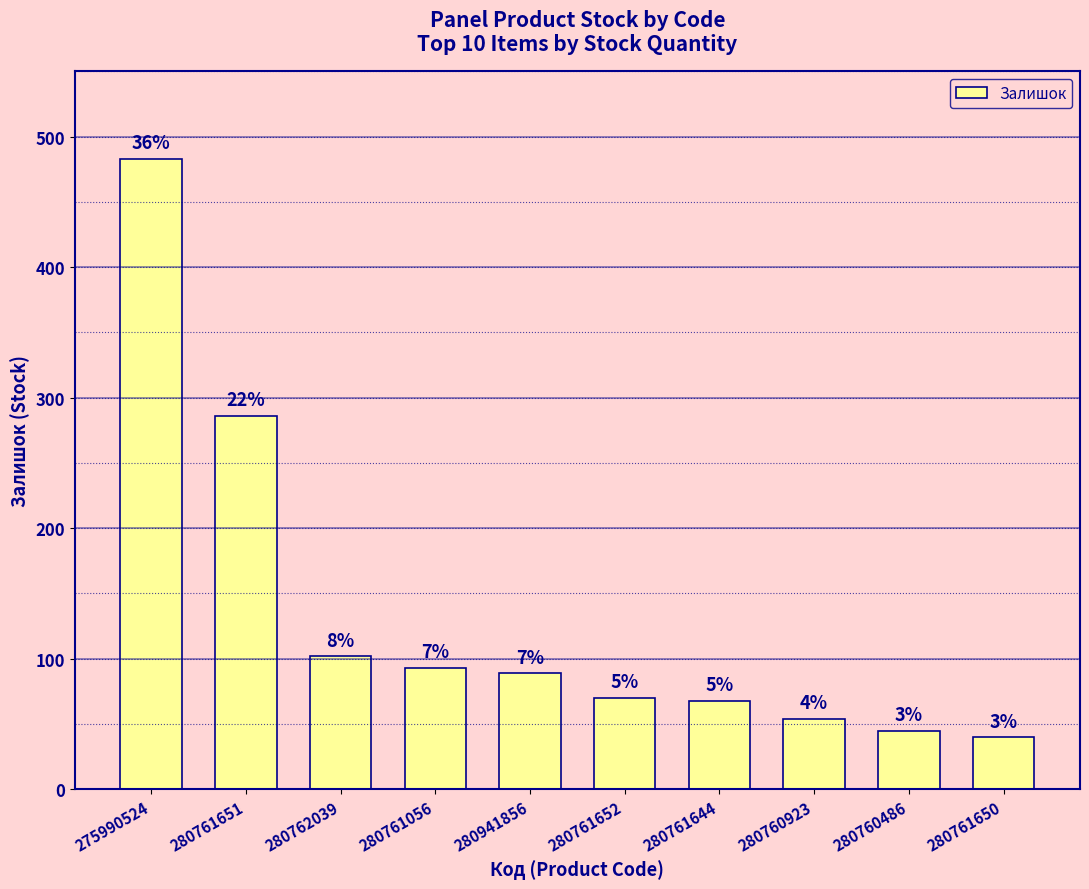

How many bars are there in total?

10